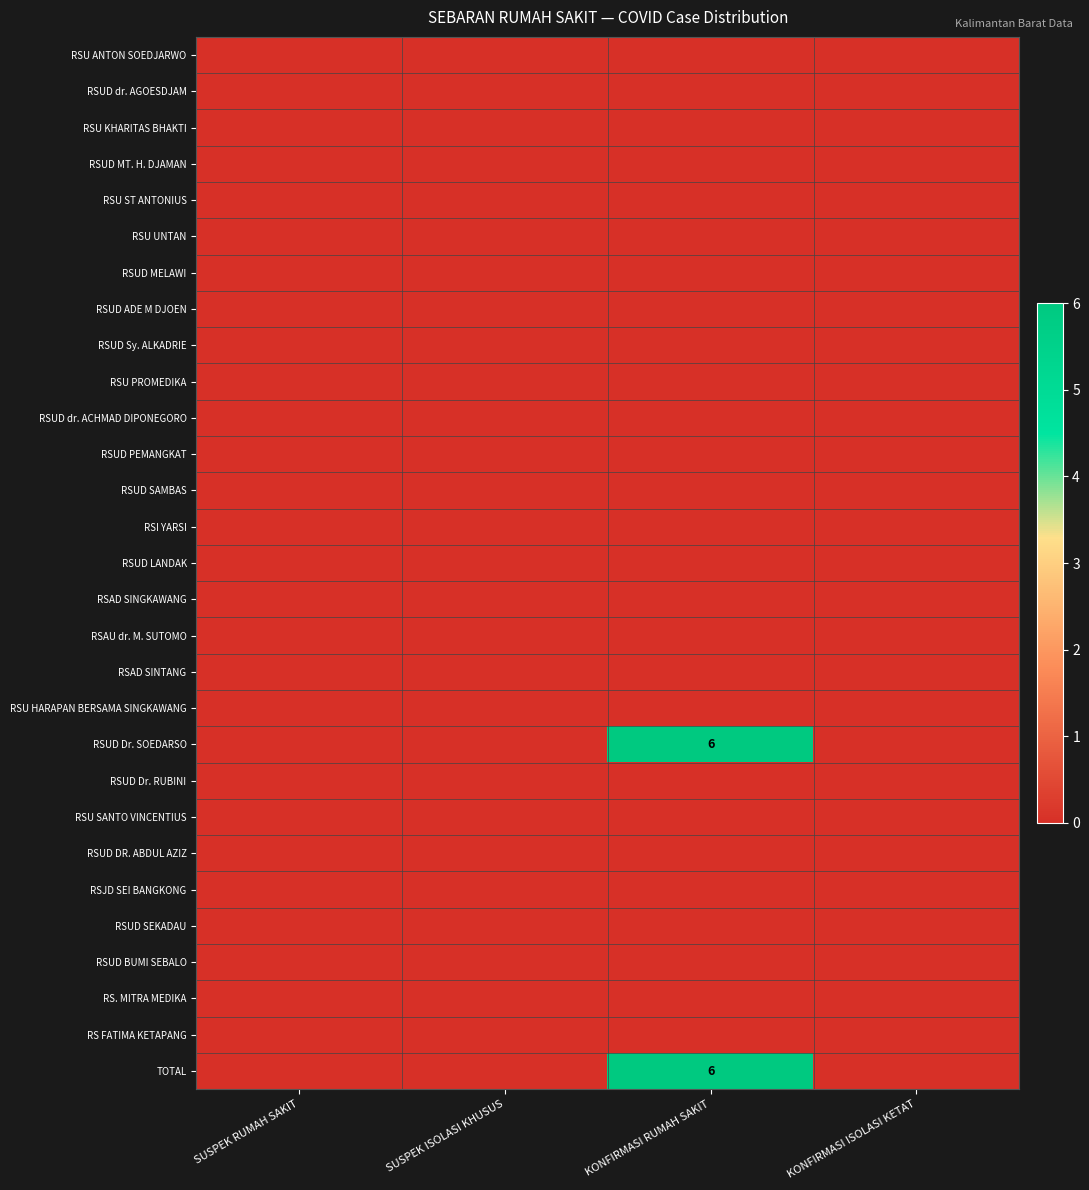

At which category is the sum across all series the highest?

KONFIRMASI RUMAH SAKIT